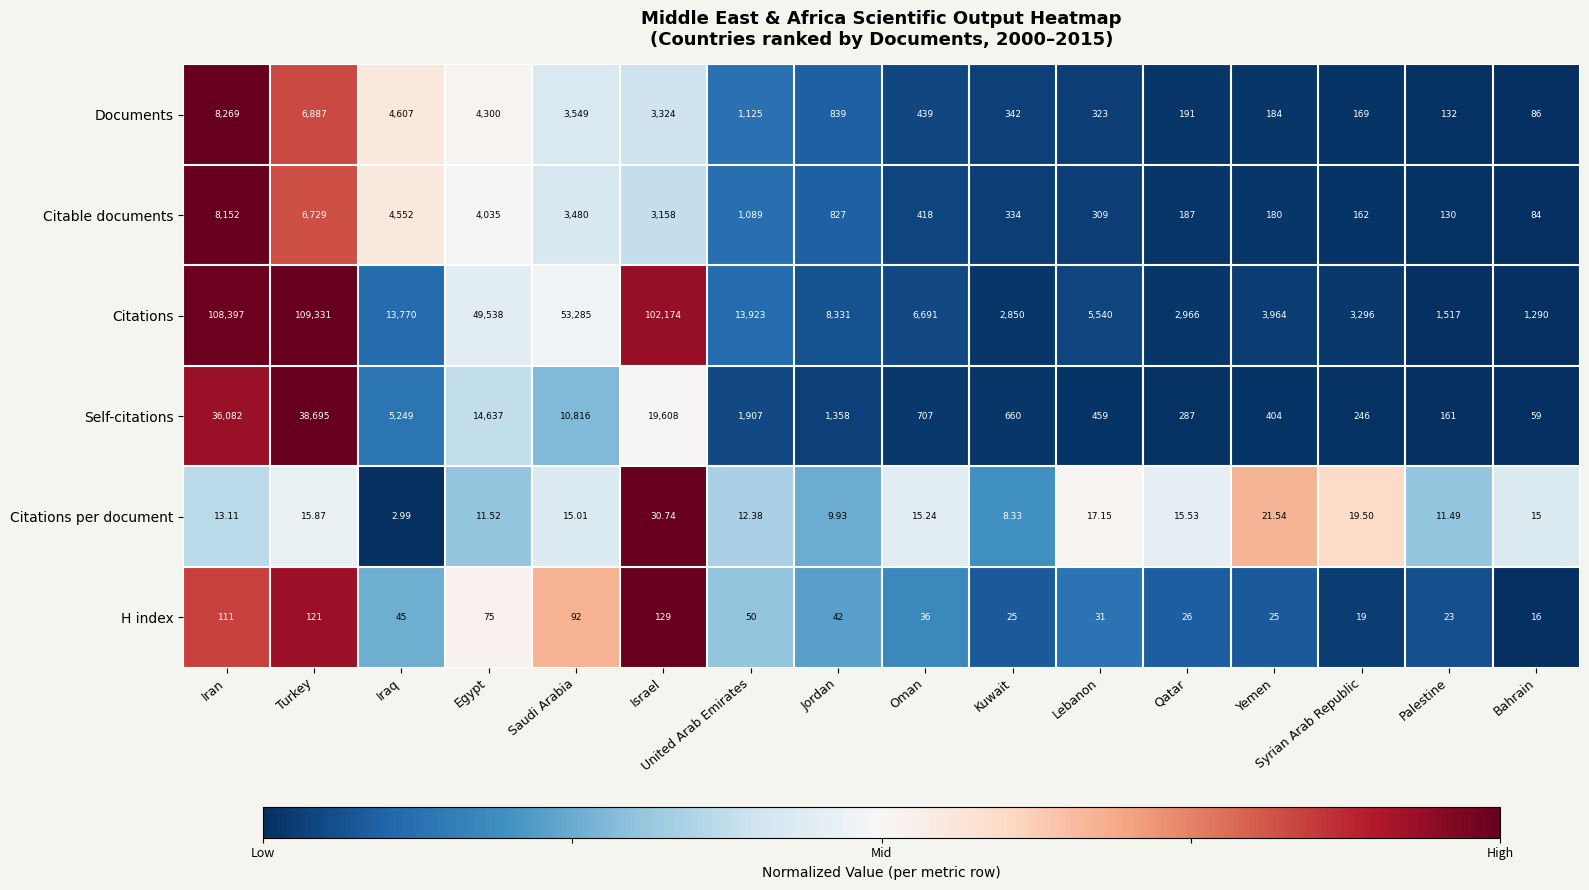

At which label does Citations reach its minimum?

Bahrain